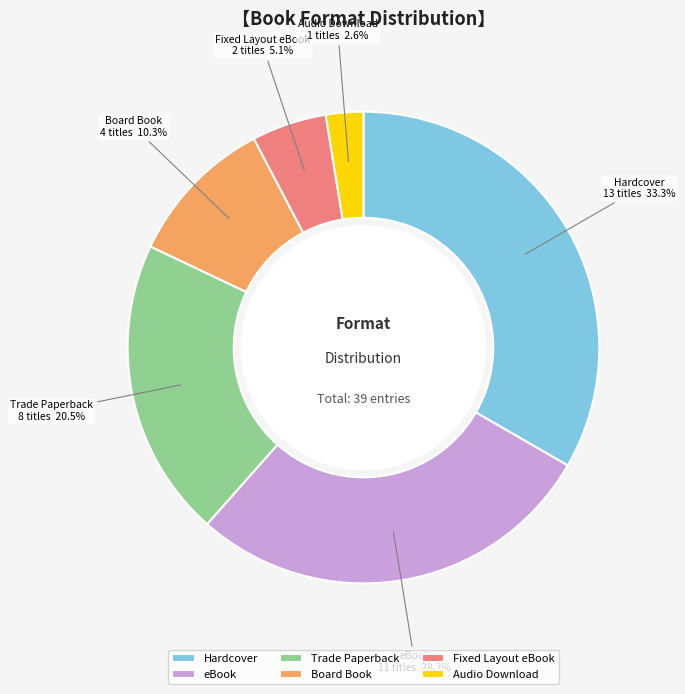

Rank the categories by value from lowest to highest.

Audio Download, Fixed Layout eBook, Board Book, Trade Paperback, eBook, Hardcover